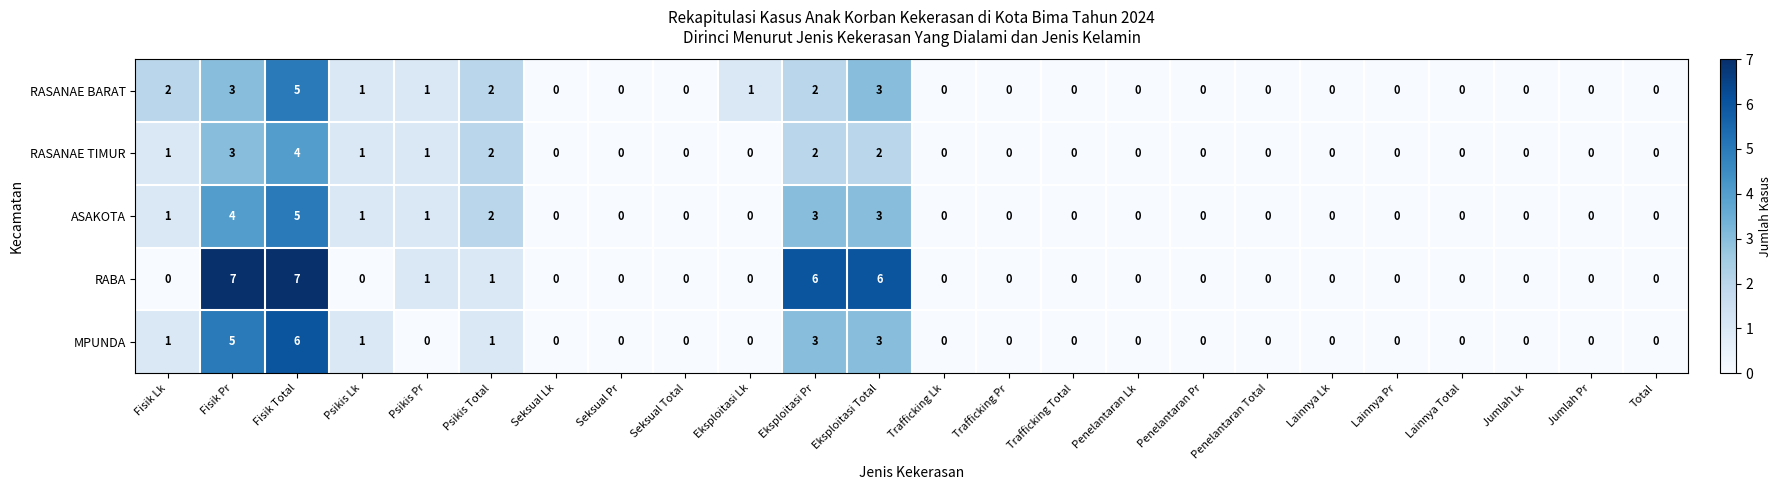

The RASANAE BARAT series shows 2 at Fisik Lk. True or false?

True